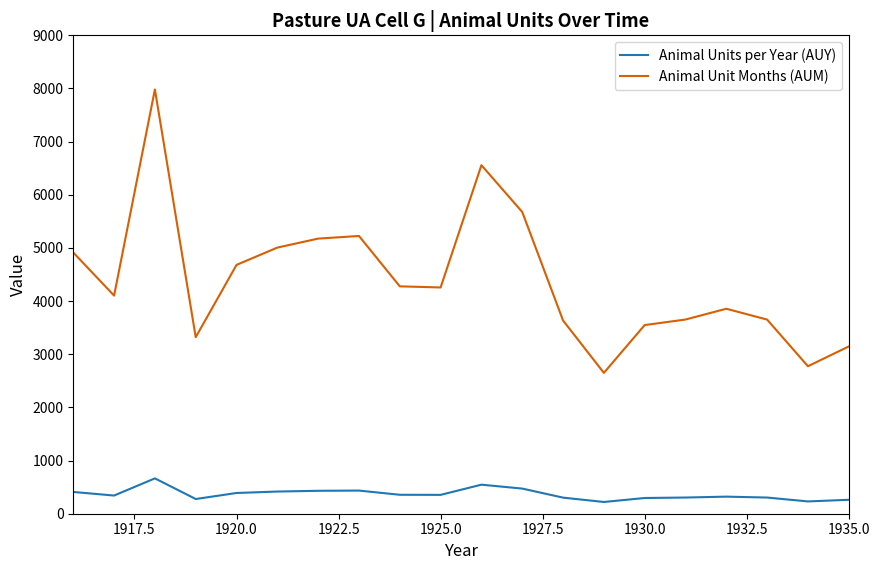

What is the difference between the maximum and minimum values in the Animal Unit Months (AUM) series?

5332.2